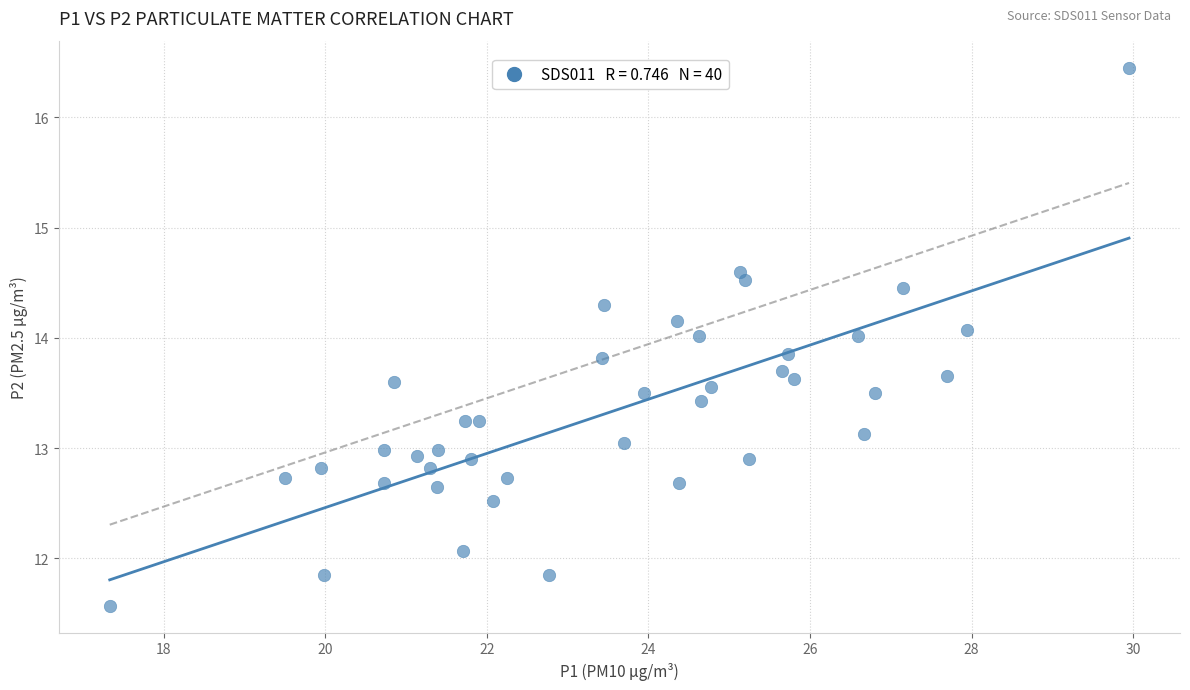

How many data points are displayed?

40